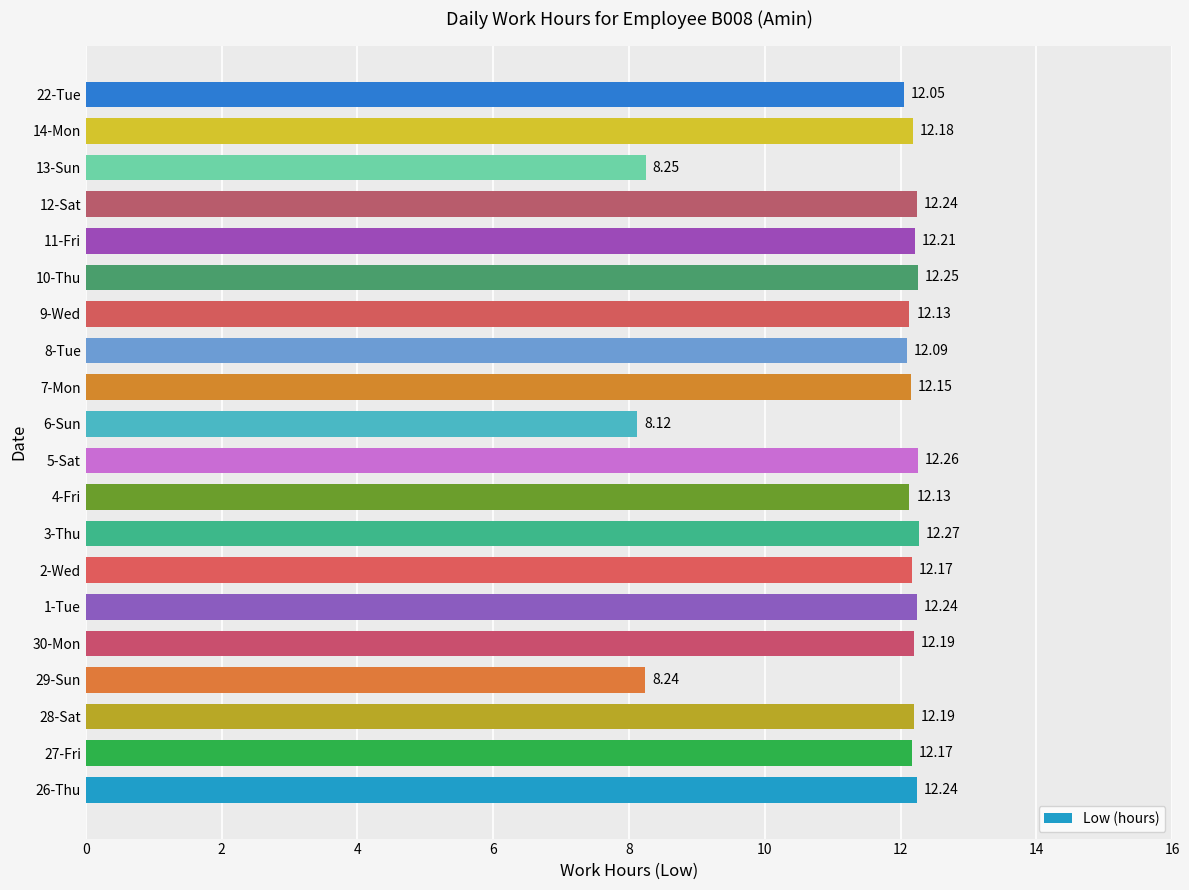

What is the change in value from 2-Wed to 5-Sat?

+0.1